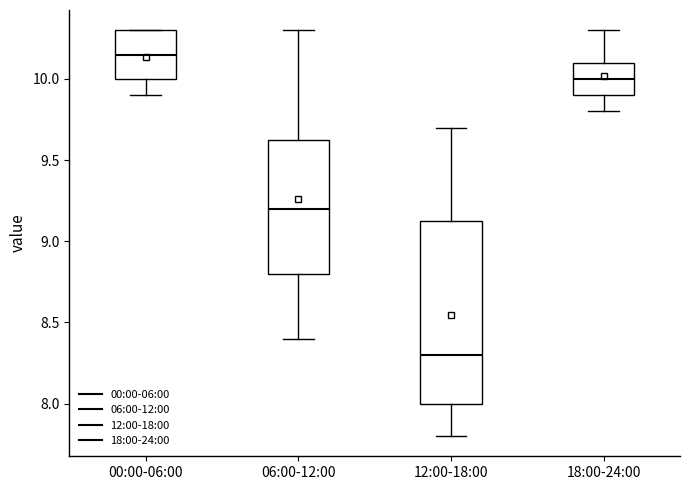

Which box's median line is the lowest?

12:00-18:00